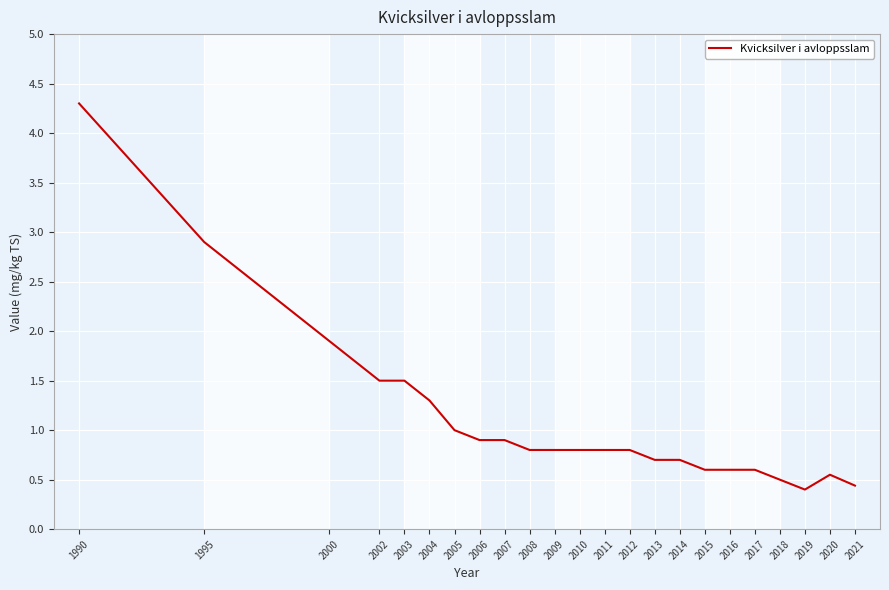

What is the approximate value at 2017?

0.6